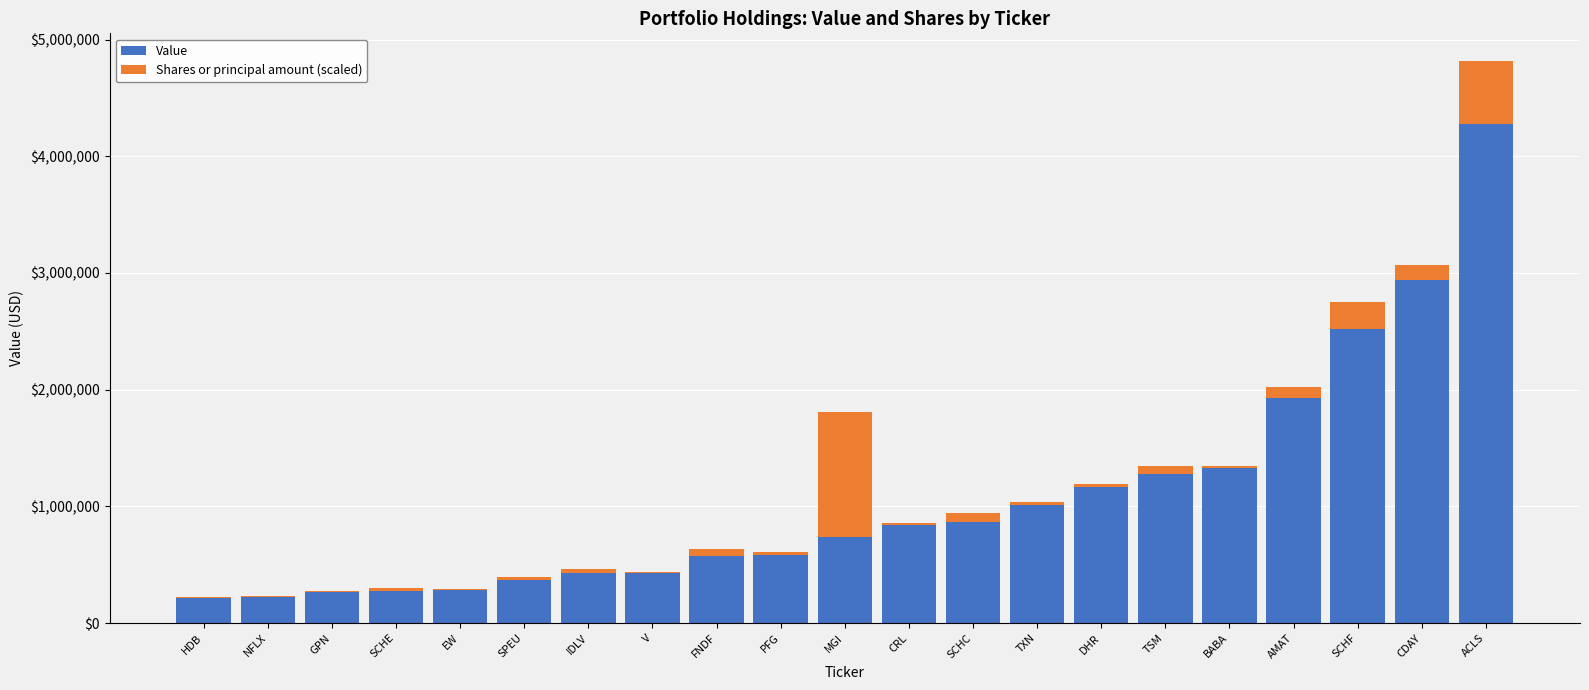

The Value series shows 365000.0 at SPEU. True or false?

True